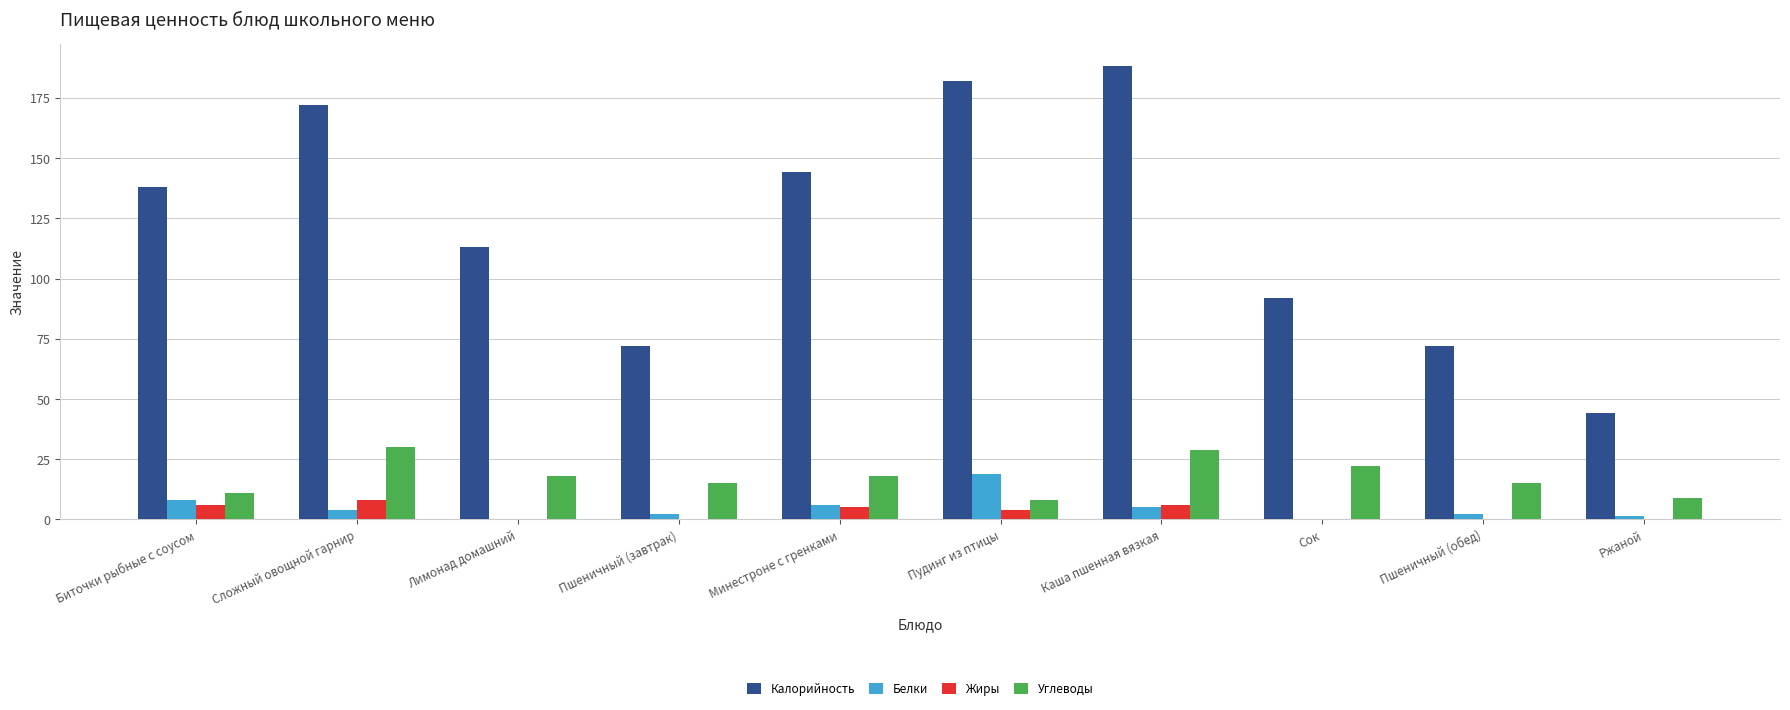

Is the value of Углеводы at Пшеничный (завтрак) greater than the value of Белки at Минестроне с гренками?

Yes